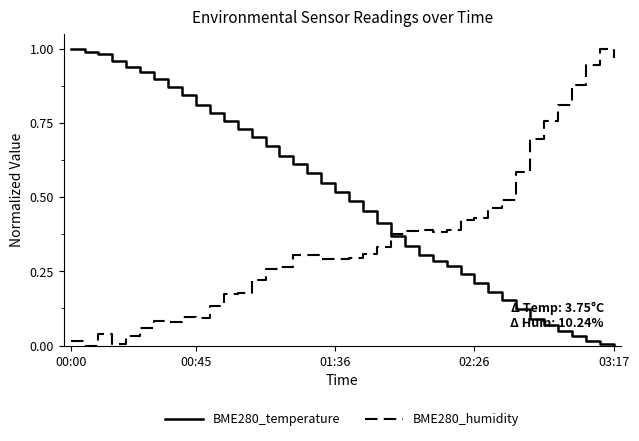

True or false: BME280_temperature and BME280_humidity intersect in this chart.

True